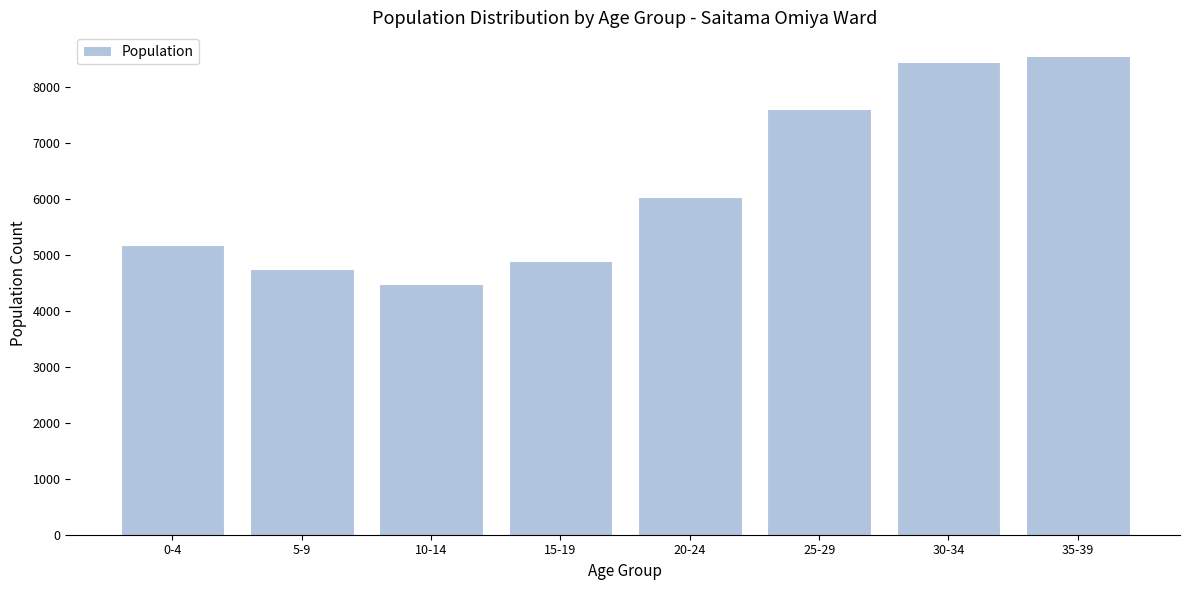

Reading left to right, what are all the values shown in this chart?

5174	4741	4476	4881	6035	7601	8445	8541